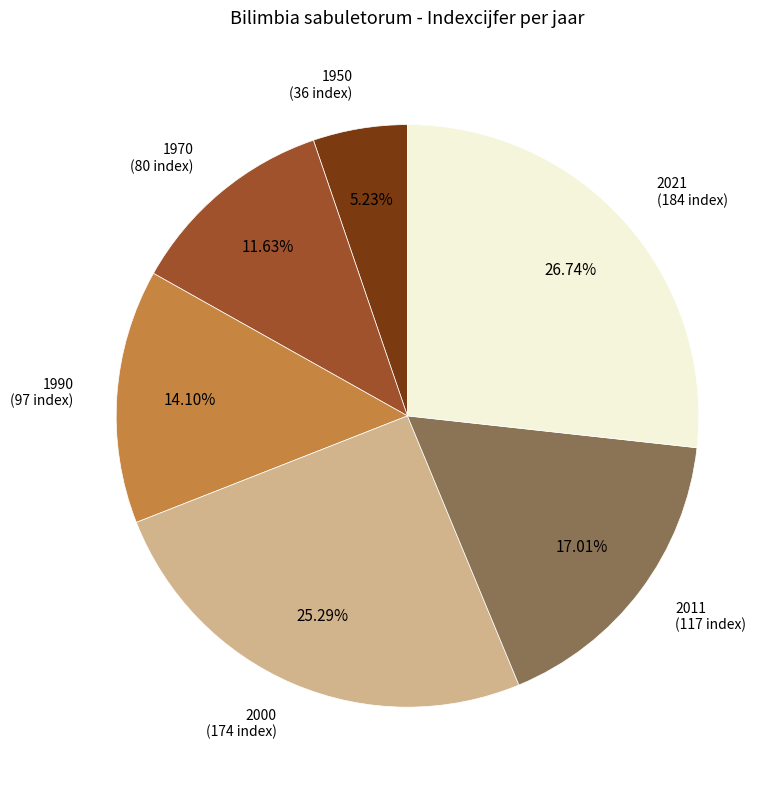

Is there any slice that represents more than half of the pie?

No